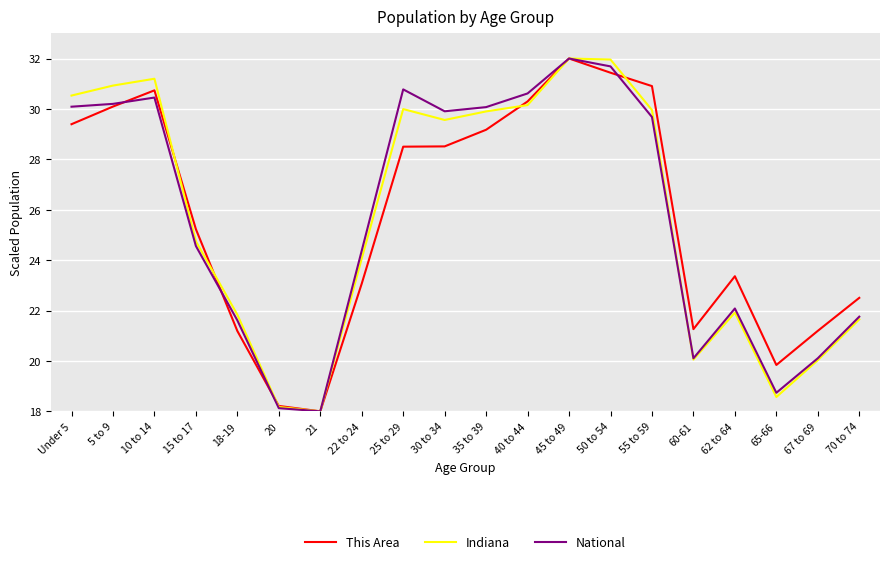

Is it true that This Area equals 21.2 at 67 to 69?

True